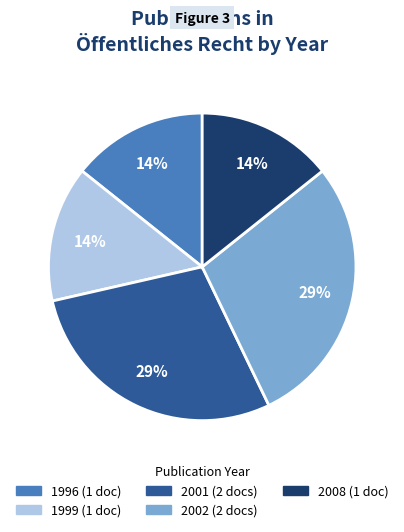

To the nearest percent, what is the average slice percentage?

20%